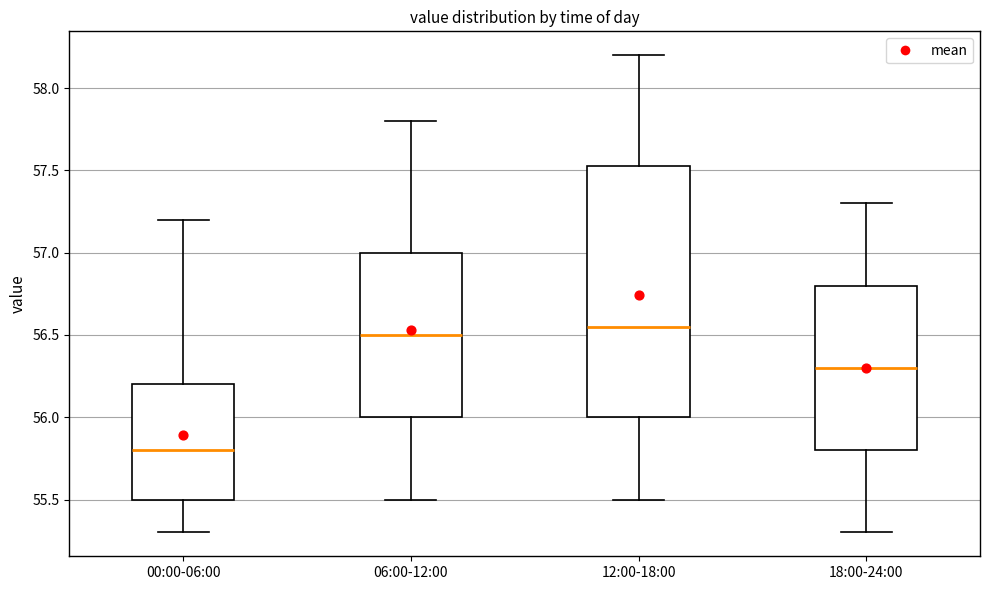

Reading left to right, read every box against the y-axis: the position of its median line, the range the box covers, and the ends of its whiskers. The values are not printed on the chart, so give them approximately, as read against the axis.

00:00-06:00: median 55.80, box 55.50 to 56.20, whiskers 55.30 to 57.20
06:00-12:00: median 56.50, box 56.00 to 57.00, whiskers 55.50 to 57.80
12:00-18:00: median 56.55, box 56.00 to 57.55, whiskers 55.50 to 58.20
18:00-24:00: median 56.30, box 55.80 to 56.80, whiskers 55.30 to 57.30